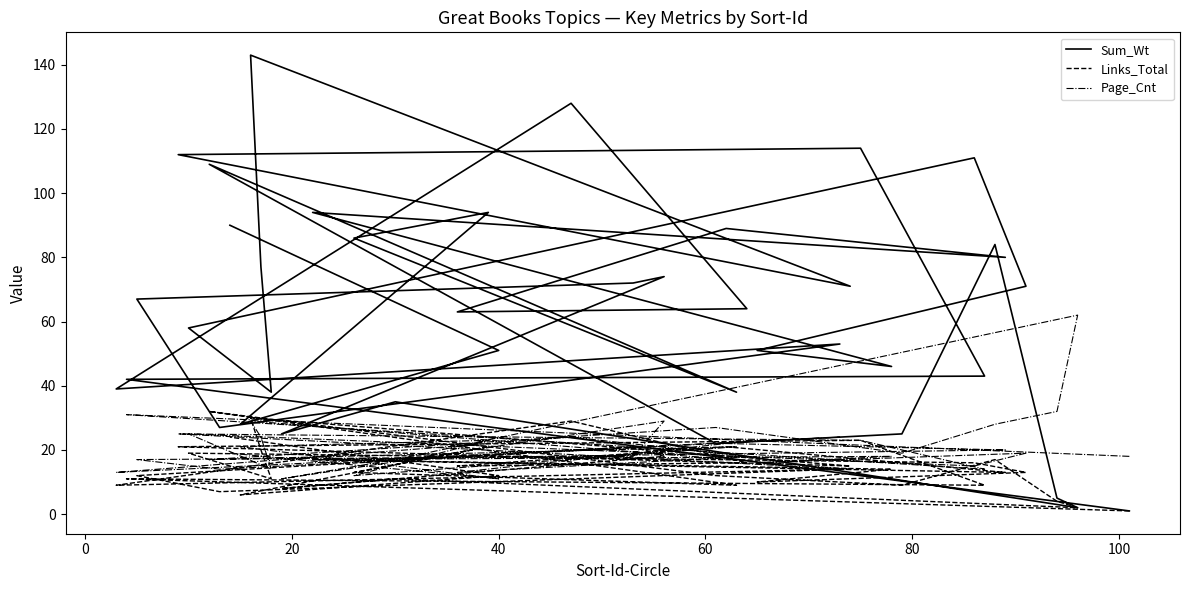

Does the chart display data point markers on the line(s)?

No